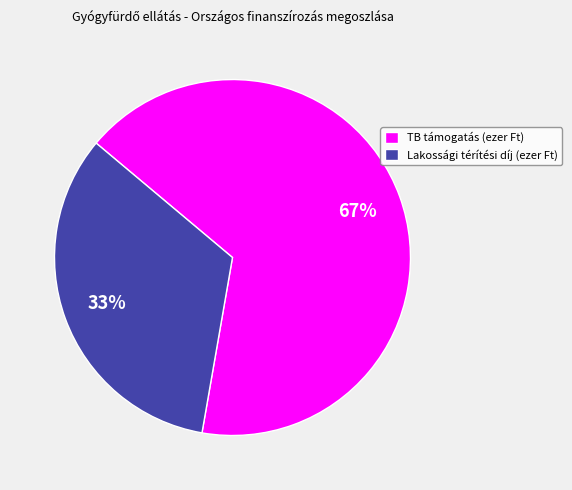

Does any single category account for the majority?

Yes